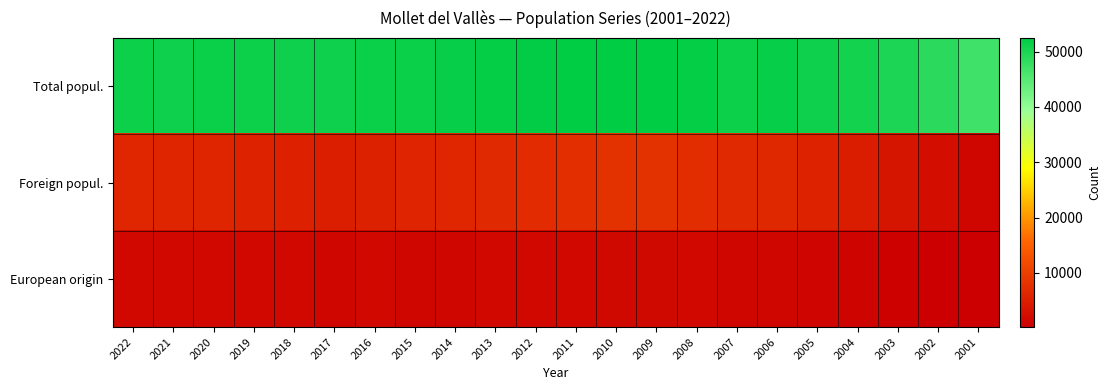

What is the difference between the highest and lowest values at 2018?

49709